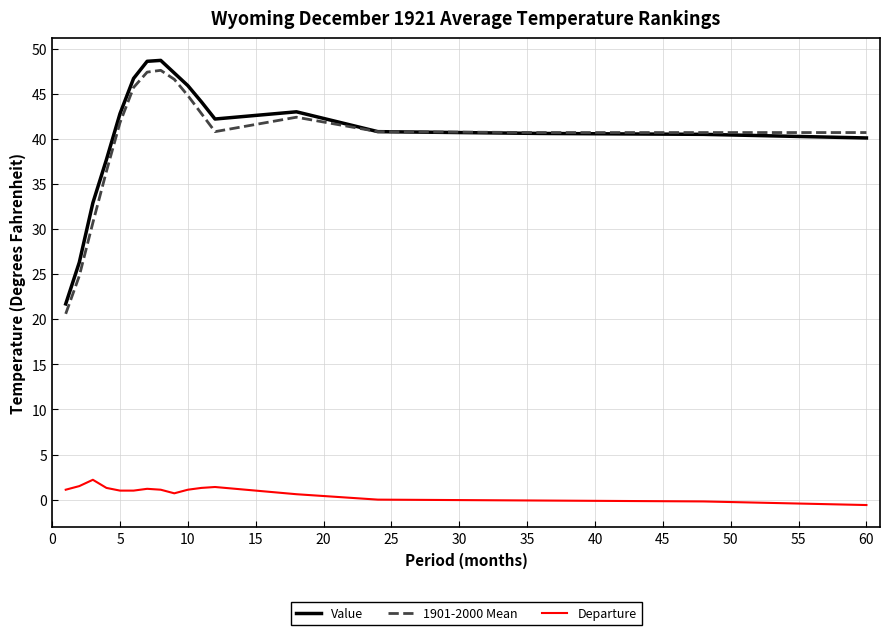

Rank the series by their maximum value, from highest to lowest.

Value, 1901-2000 Mean, Departure